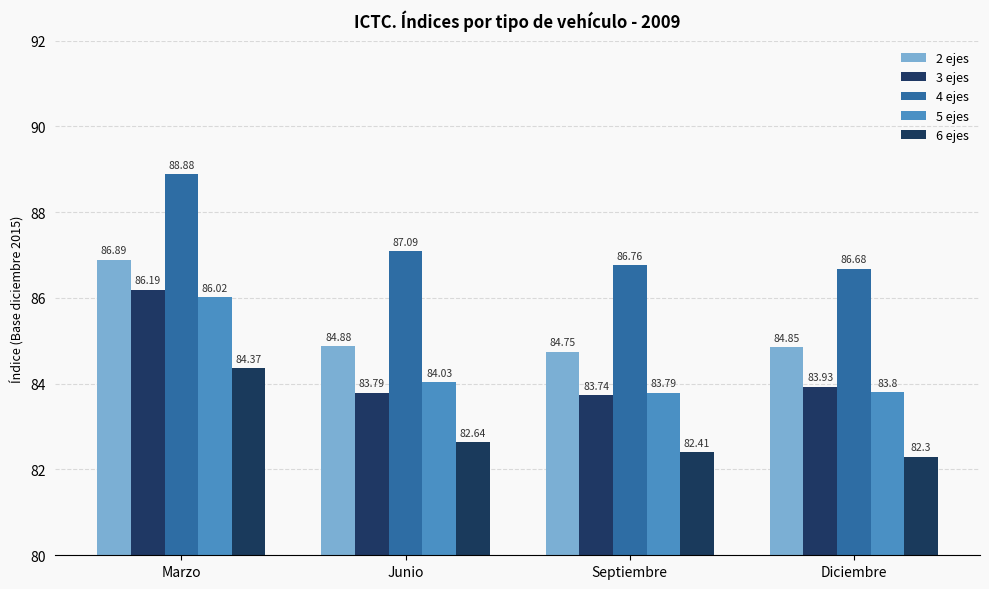

At how many categories does at least one series exceed 82?

4